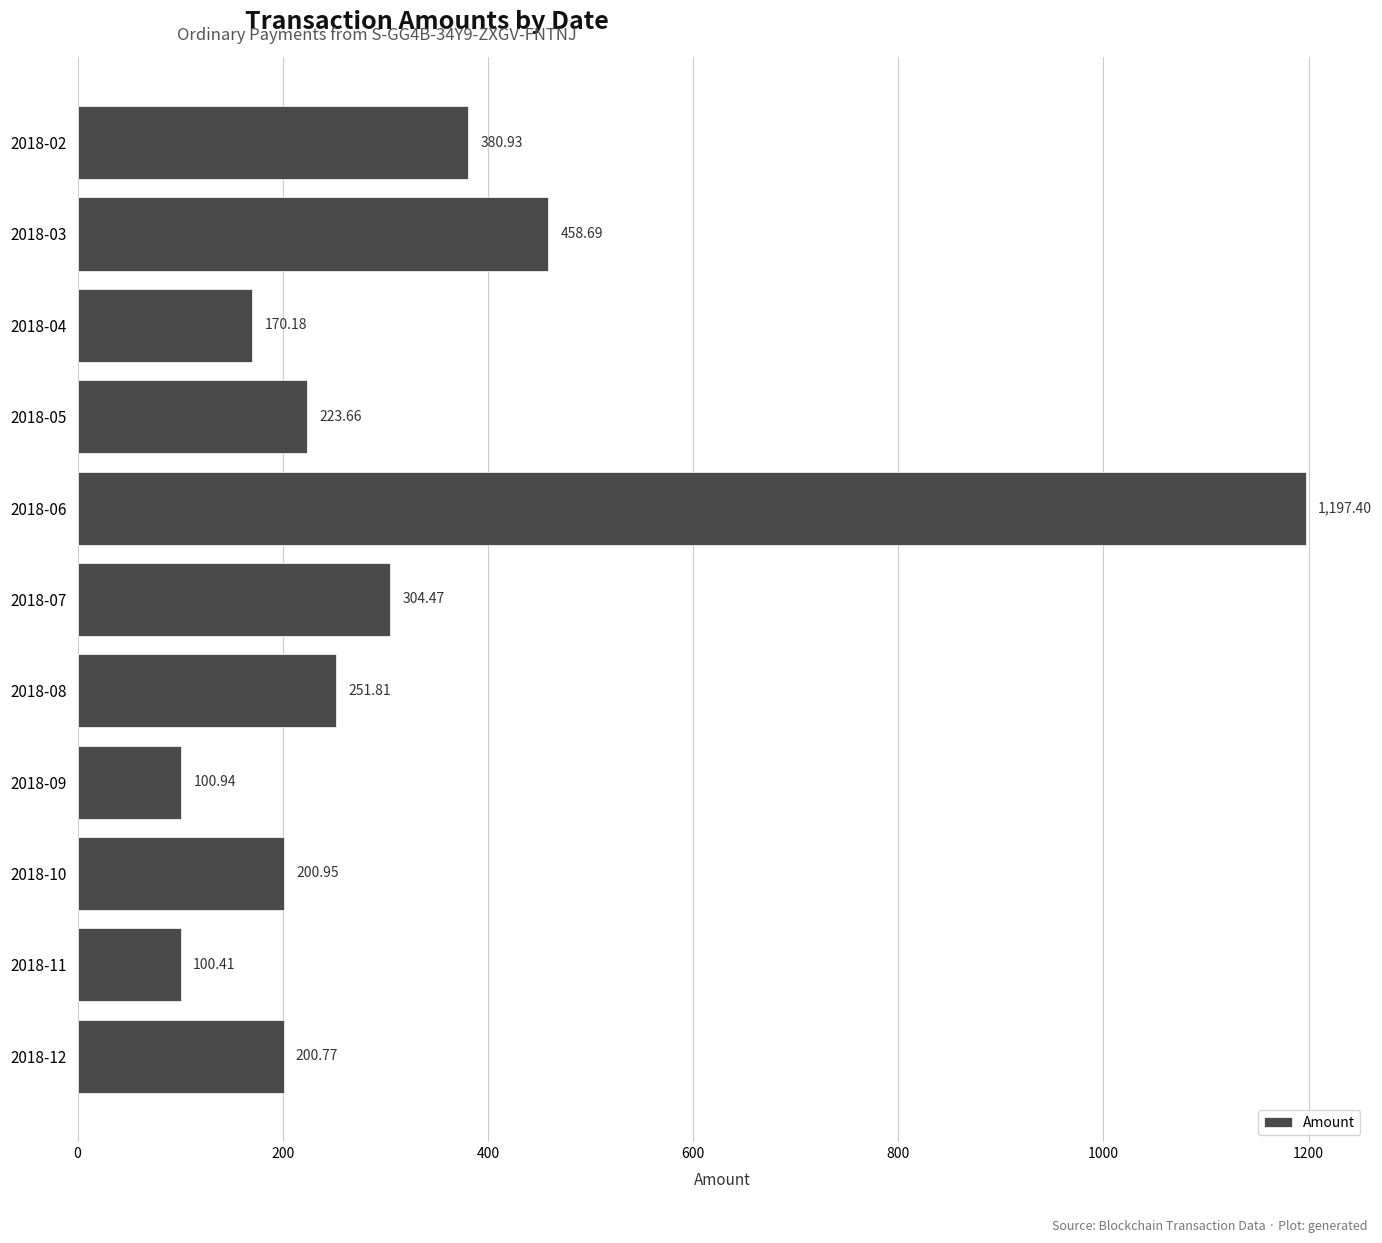

What is the difference between the maximum and minimum values?

1097.0